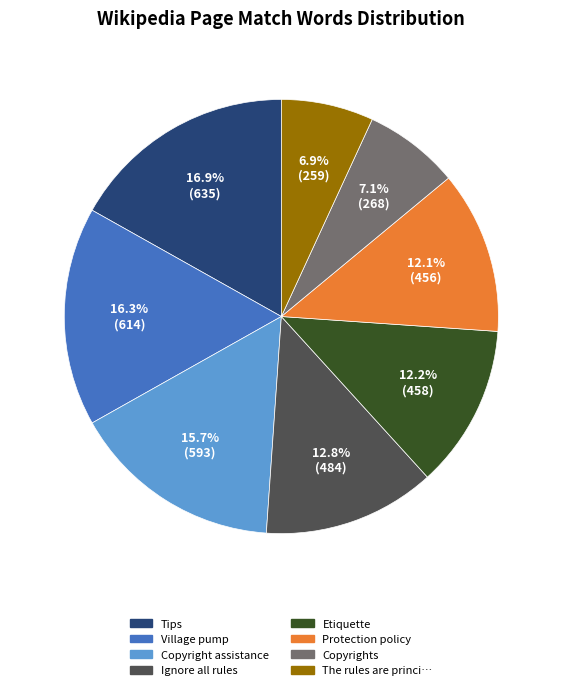

Does any single category account for the majority?

No